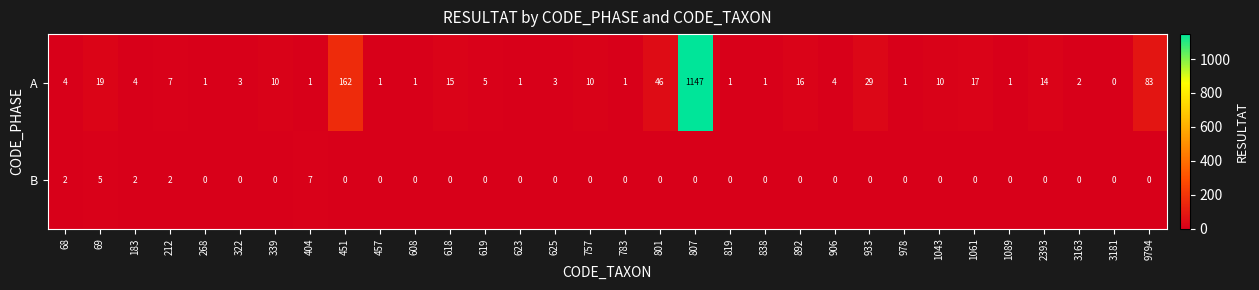

How many categories are shown in the chart?

32